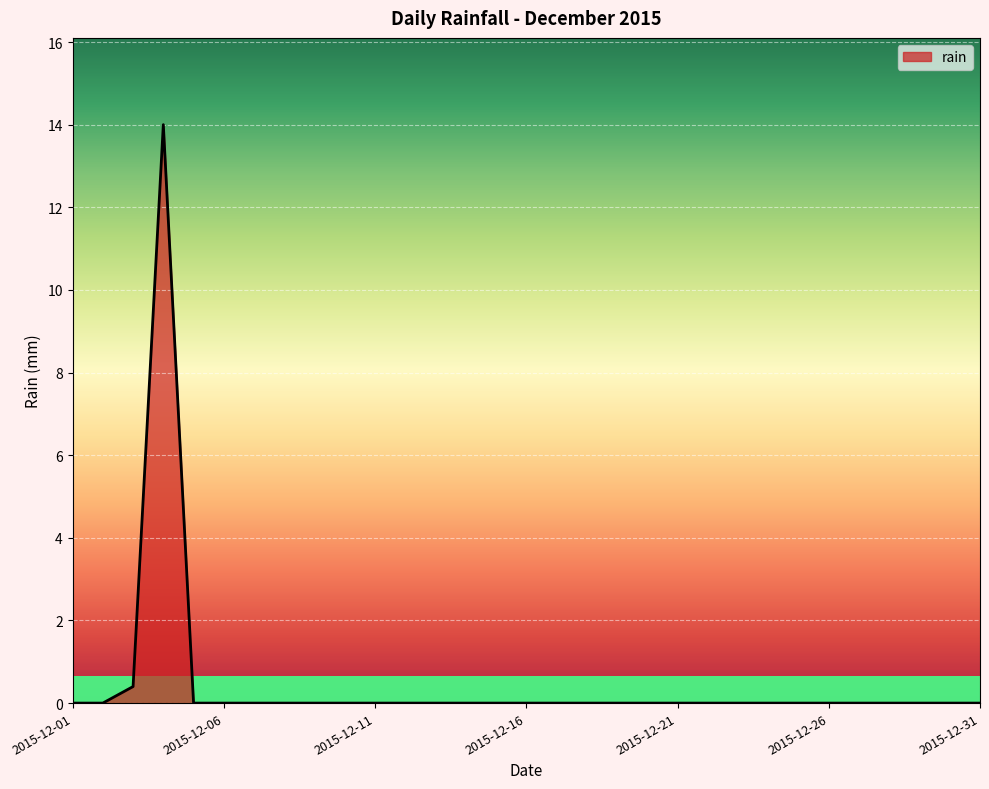

What is the maximum value shown in the chart?

14.0